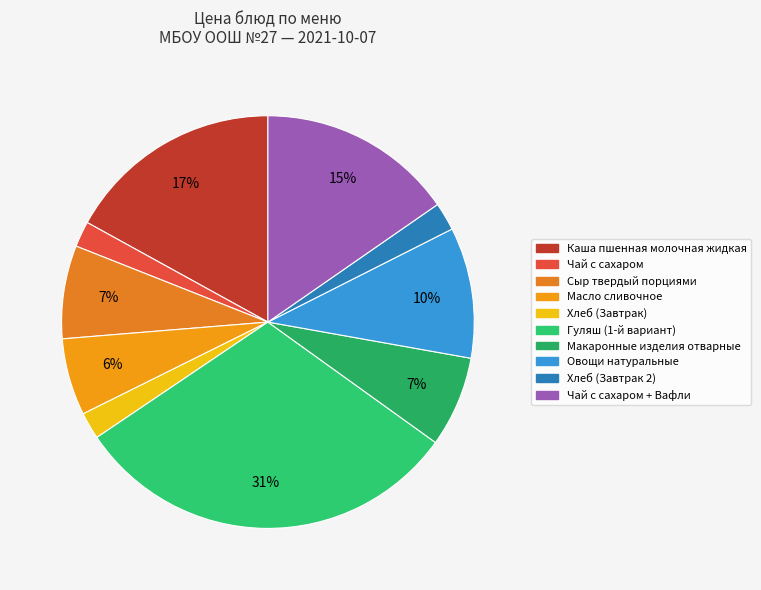

Does any single category account for the majority?

No